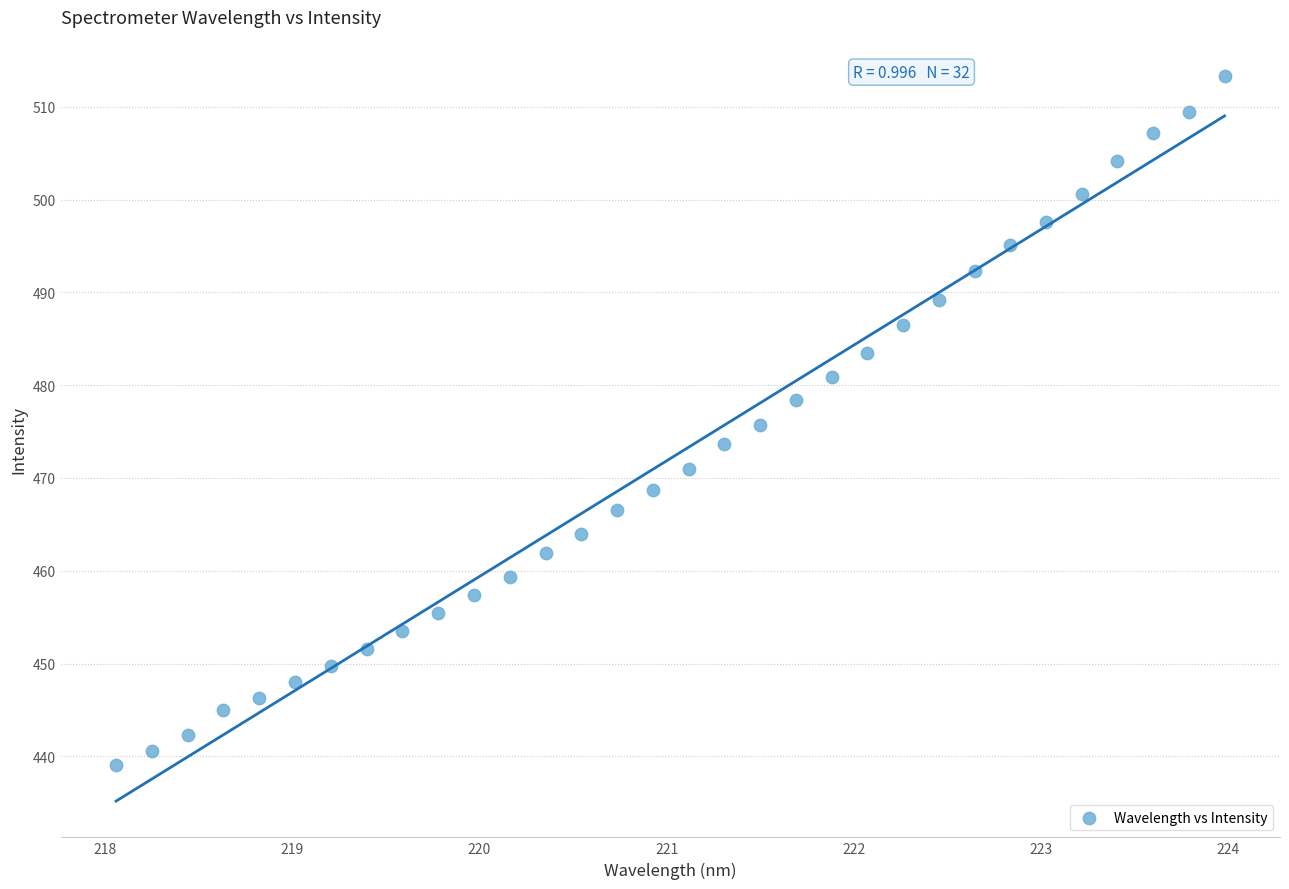

What is the range of X values (max minus min)?

5.9